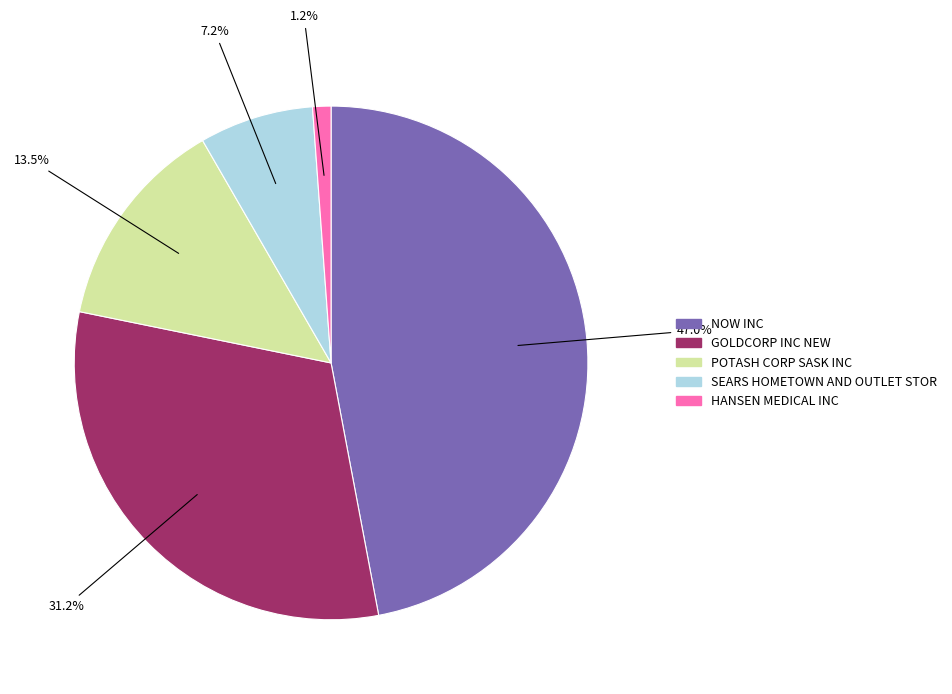

Between SEARS HOMETOWN AND OUTLET STOR and NOW INC, which is larger?

NOW INC